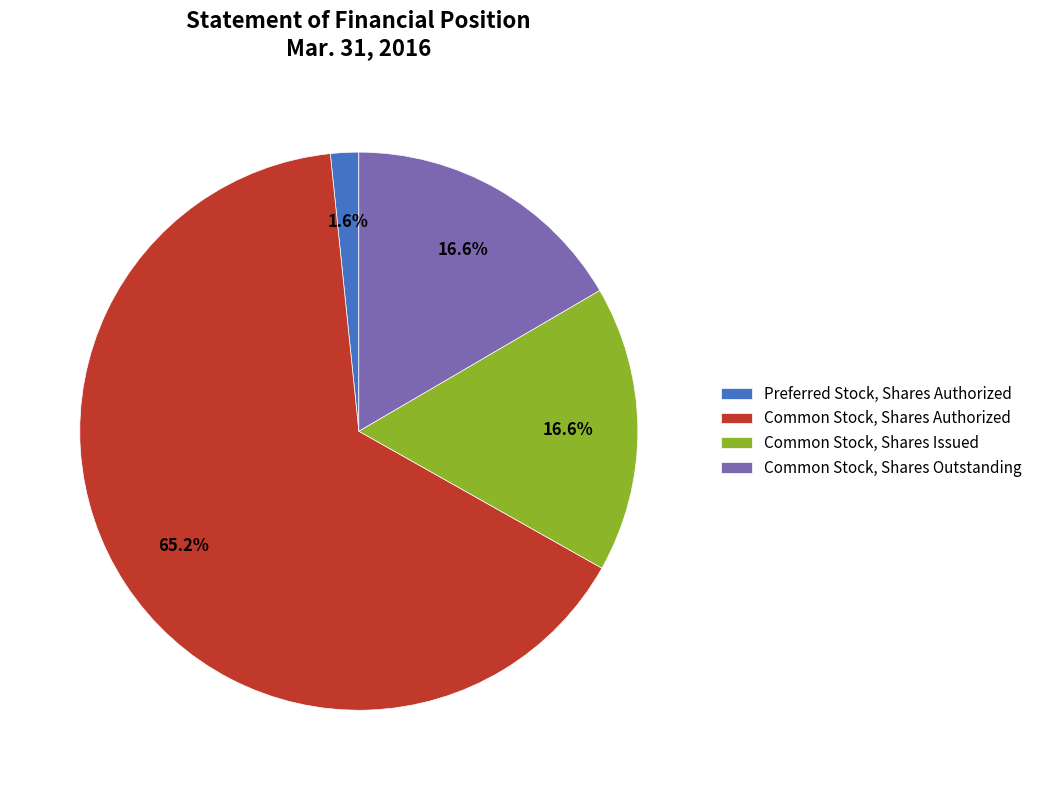

To the nearest percent, what percentage of the pie is Preferred Stock, Shares Authorized?

2%